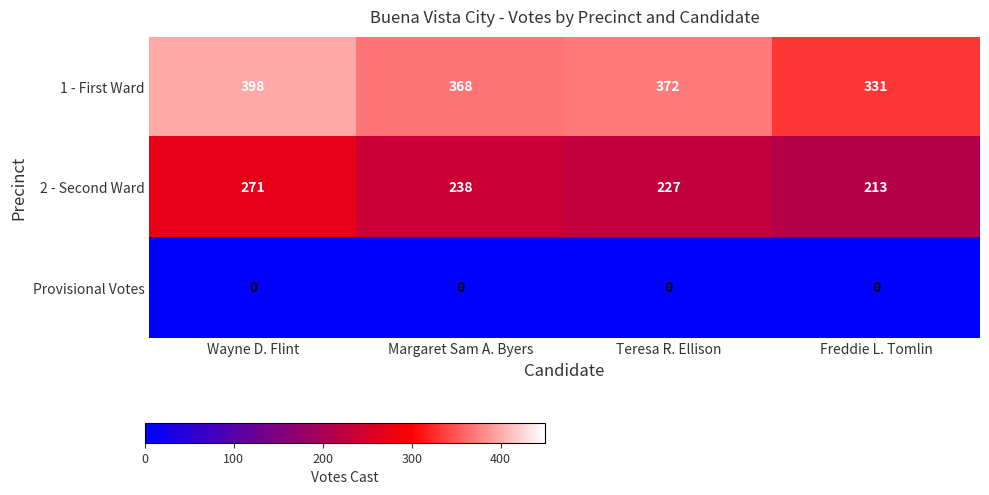

Which series has the largest total across all categories?

1 - First Ward